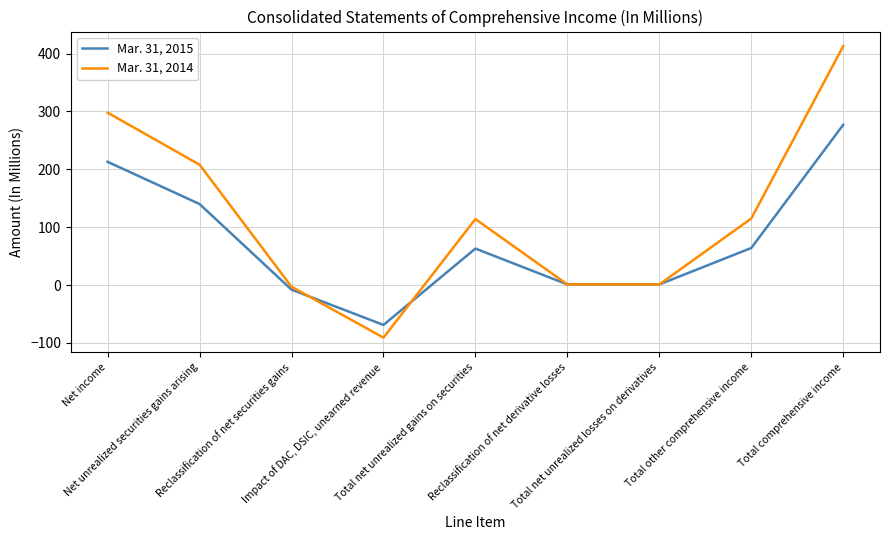

Which series has the largest range (max minus min)?

Mar. 31, 2014